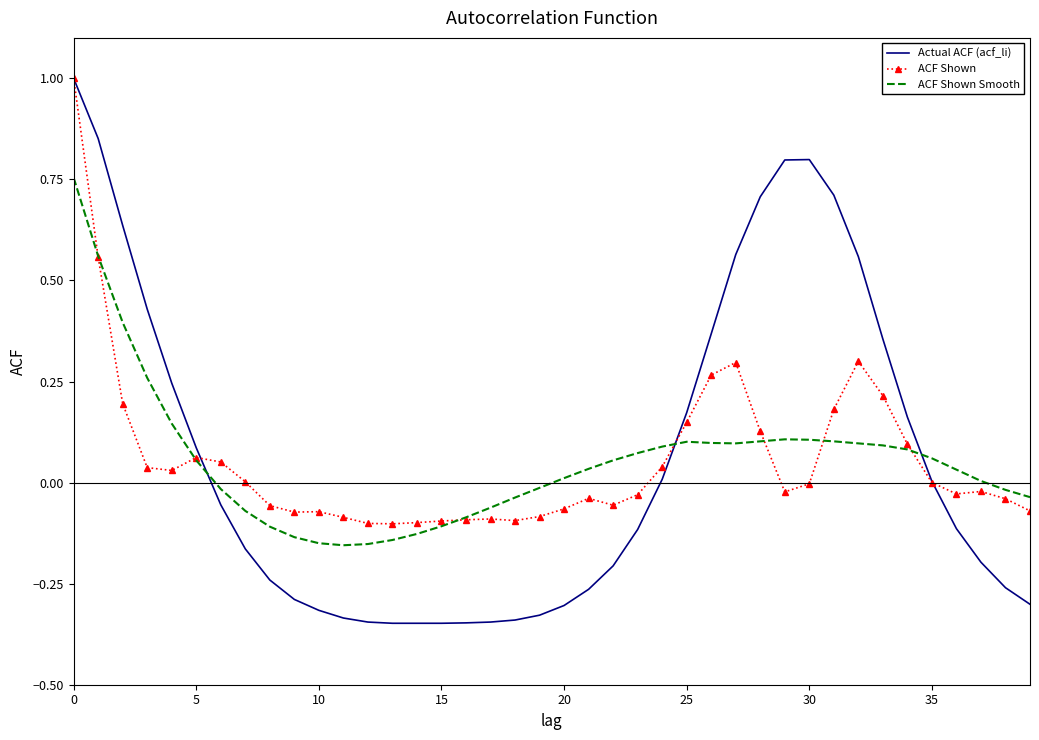

What is the sum of all ACF Shown values?

2.2